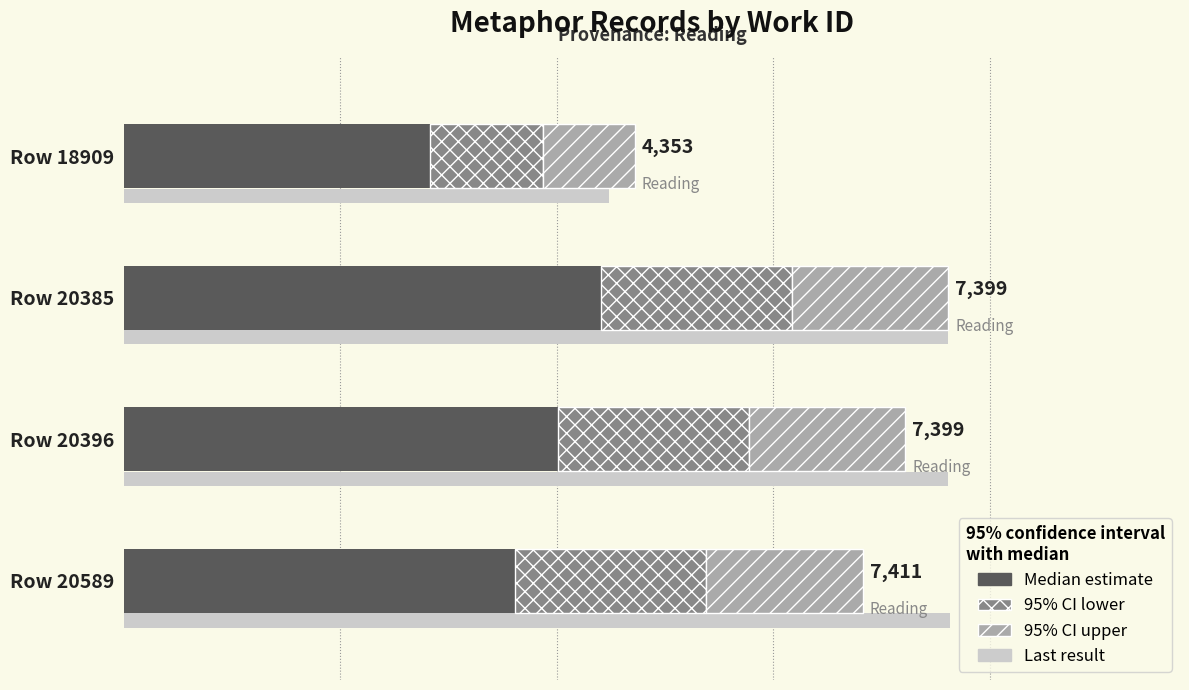

Reading left to right, list all the values displayed in this chart.

Median estimate: 2611.8	4069.5	3699.5	3335.0
95% CI lower: 957.7	1627.8	1627.8	1630.4
95% CI upper: 783.5	1331.8	1331.8	1334.0
Last result: 4135.3	7029.0	7029.0	7040.4